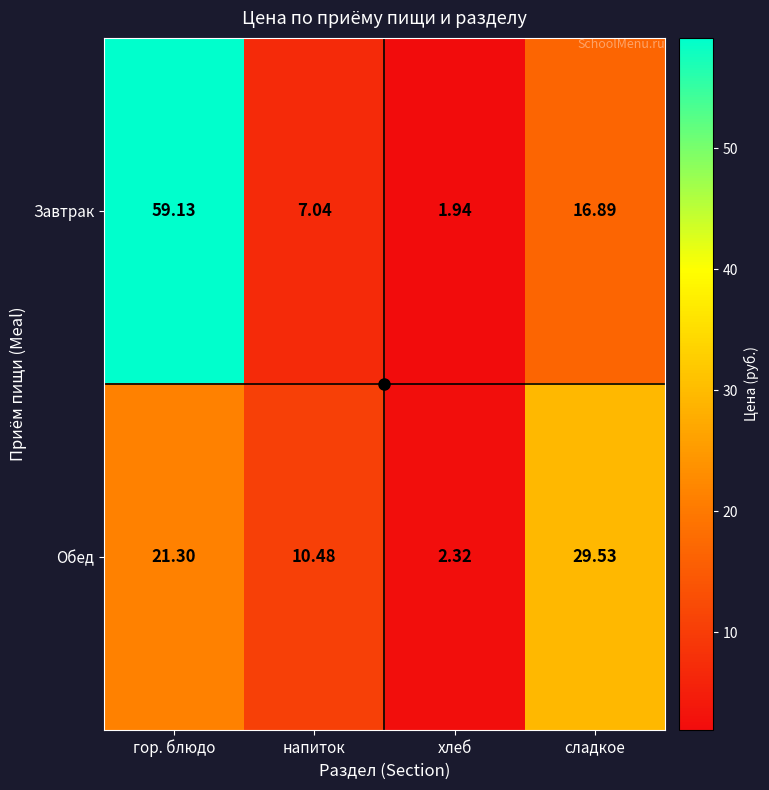

Which category has the highest value across all series?

гор. блюдо